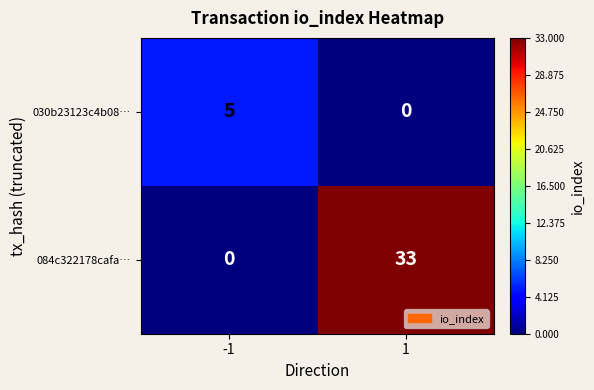

How many data points does each series have?

2